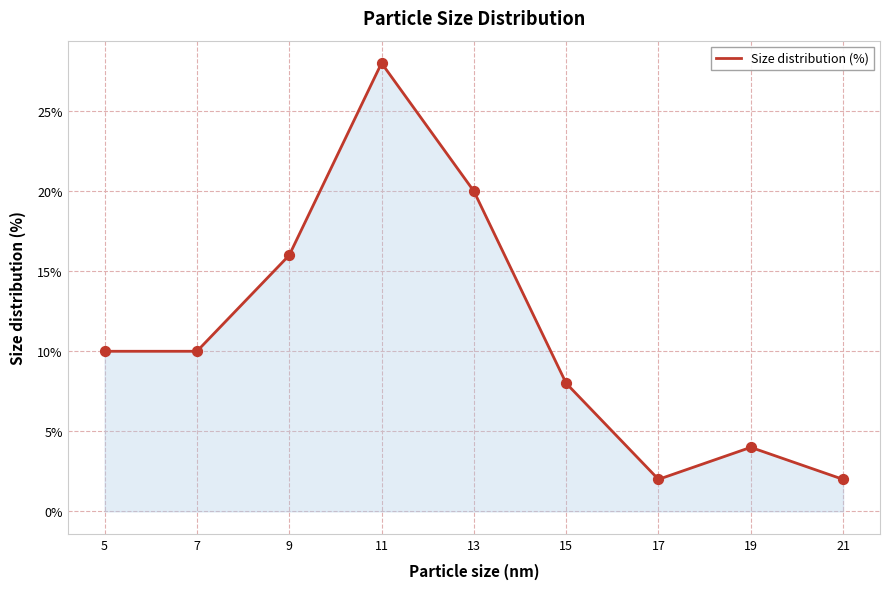

What is the ratio of the value at 17 to the value at 7?

0.2